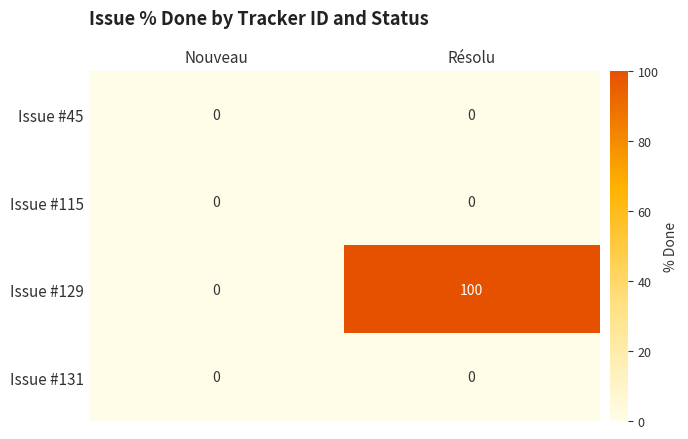

At how many categories does at least one series exceed 45?

1